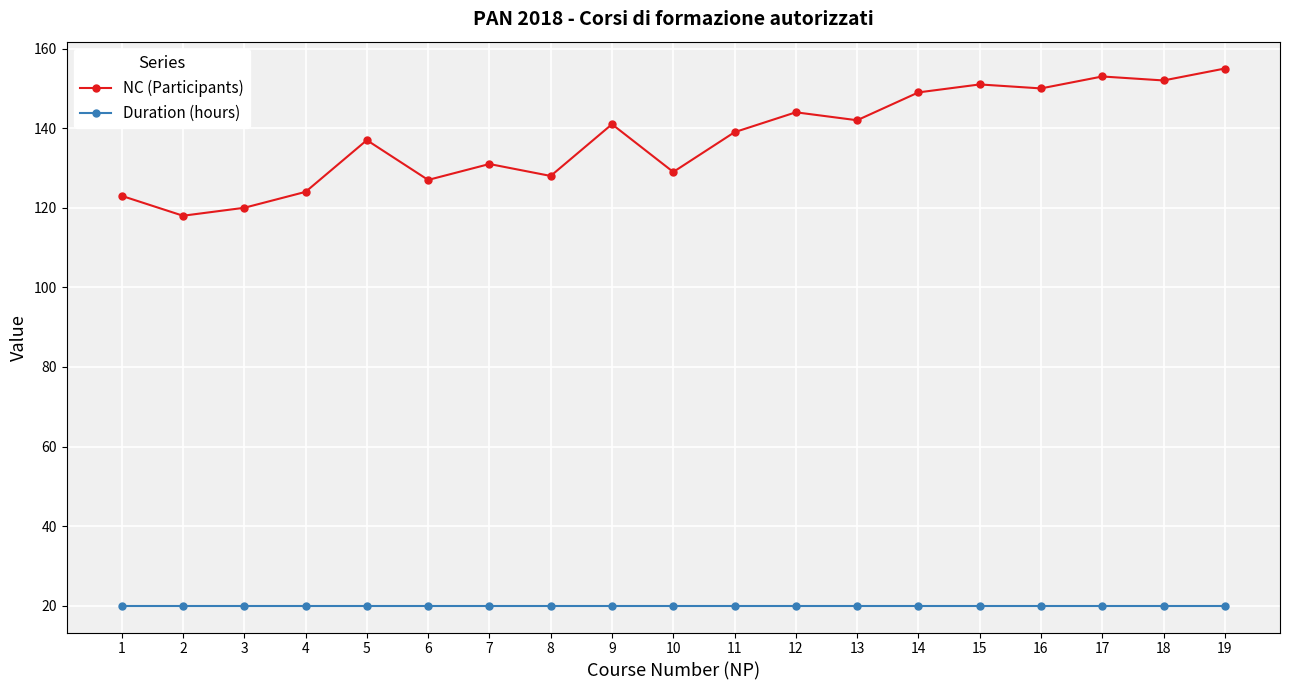

True or false: Duration (hours) and NC (Participants) cross at least once.

False